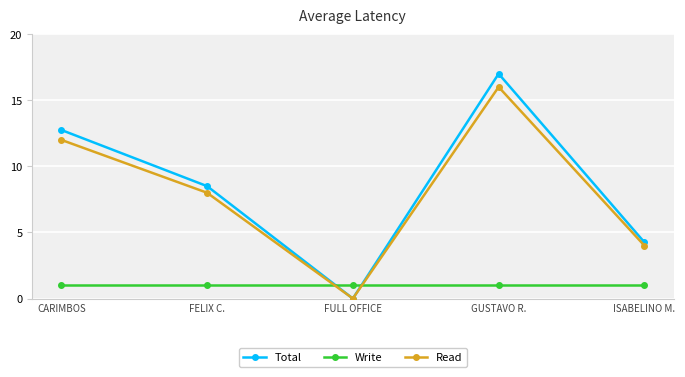

Reading left to right, what are all the values shown in this chart?

Total: CARIMBOS=12.7	FELIX C.=8.5	FULL OFFICE=0.0	GUSTAVO R.=17.0	ISABELINO M.=4.2
Write: CARIMBOS=1.0	FELIX C.=1.0	FULL OFFICE=1.0	GUSTAVO R.=1.0	ISABELINO M.=1.0
Read: CARIMBOS=12.0	FELIX C.=8.0	FULL OFFICE=0.0	GUSTAVO R.=16.0	ISABELINO M.=4.0